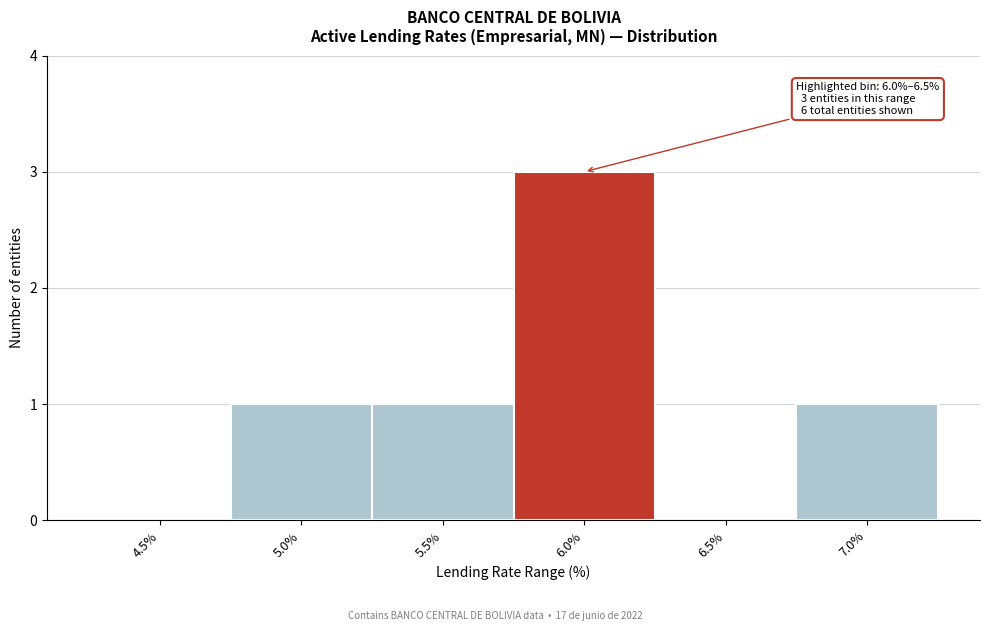

Reading right to left, list all the values displayed in this chart.

7.0%=1	6.5%=0	6.0%=3	5.5%=1	5.0%=1	4.5%=0